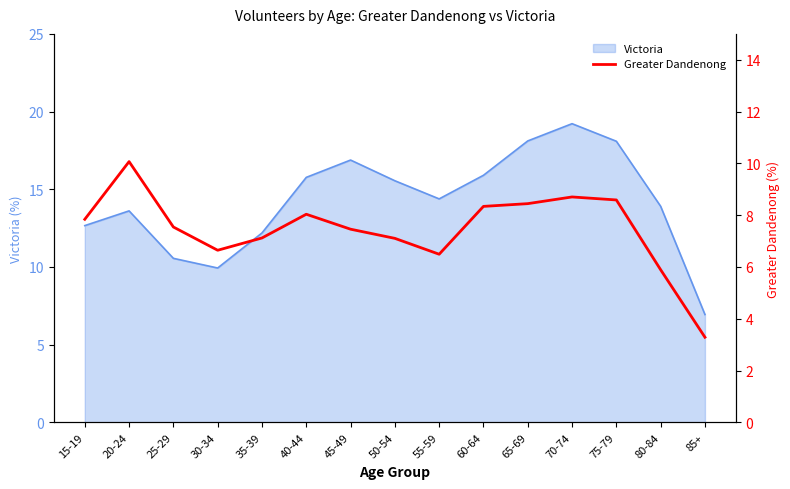

What is the average value?

7.4